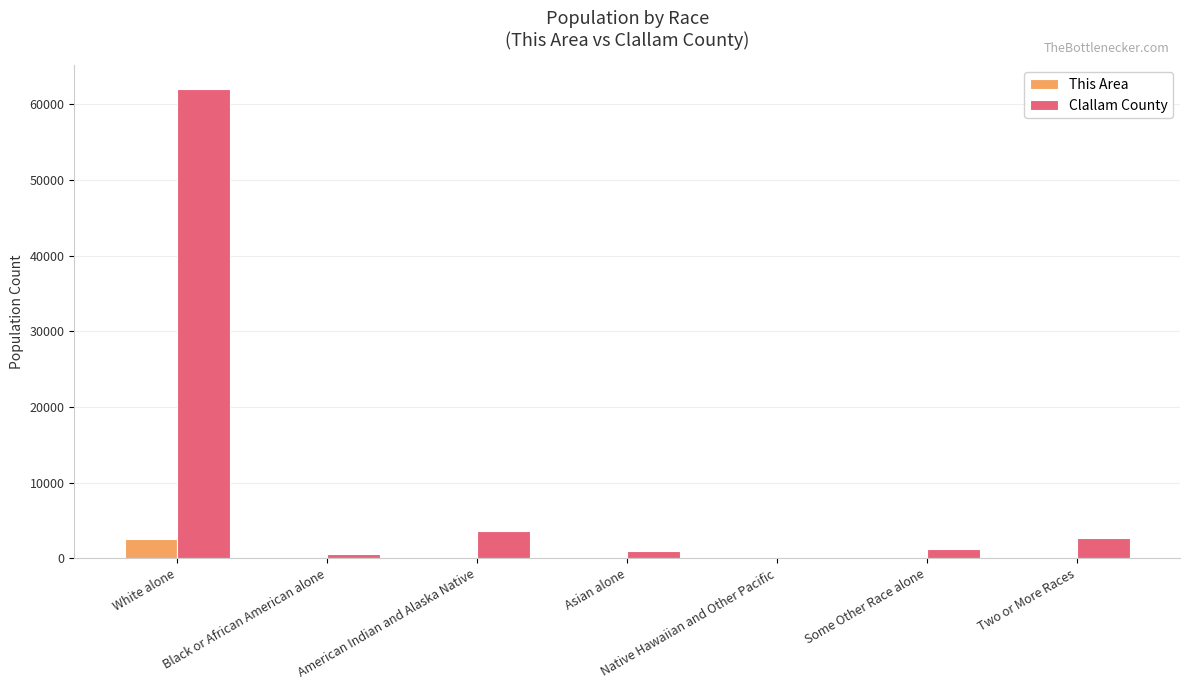

What is the average value of the Clallam County series?

10201